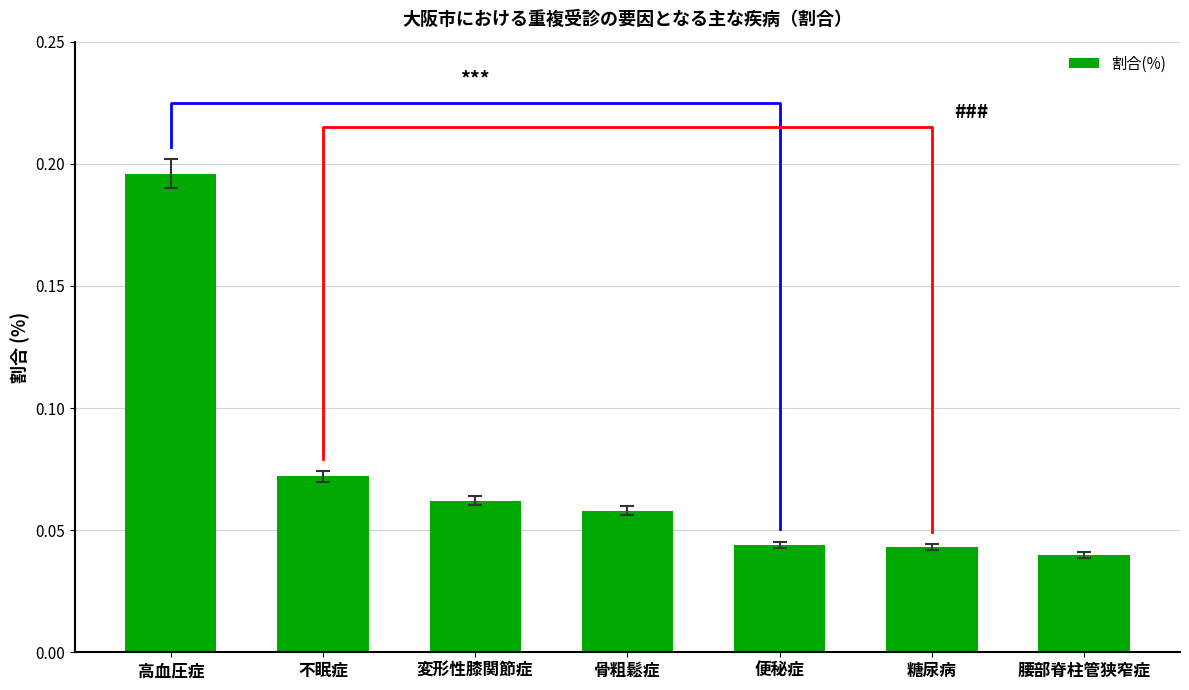

Is it true that the value at 骨粗鬆症 is 0.1?

True